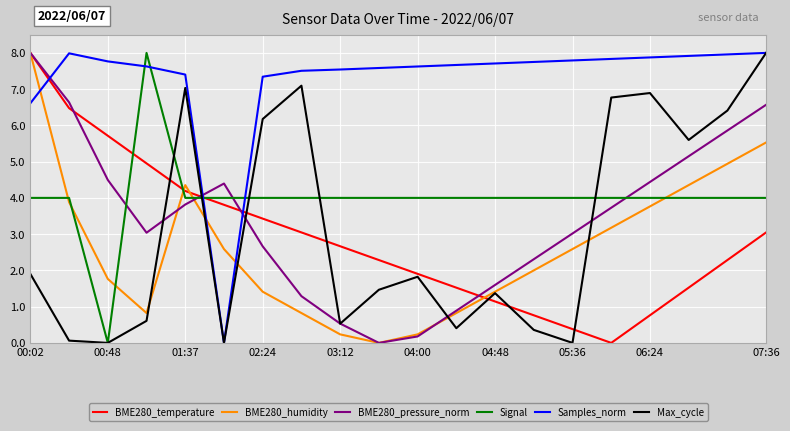

What are all the series names shown in the legend?

BME280_temperature, BME280_humidity, BME280_pressure_norm, Signal, Samples_norm, Max_cycle